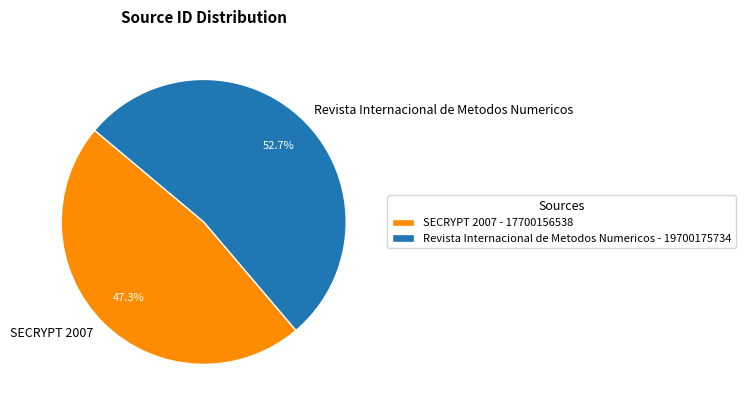

To the nearest percent, what is the difference between the largest and smallest slice percentages?

5%